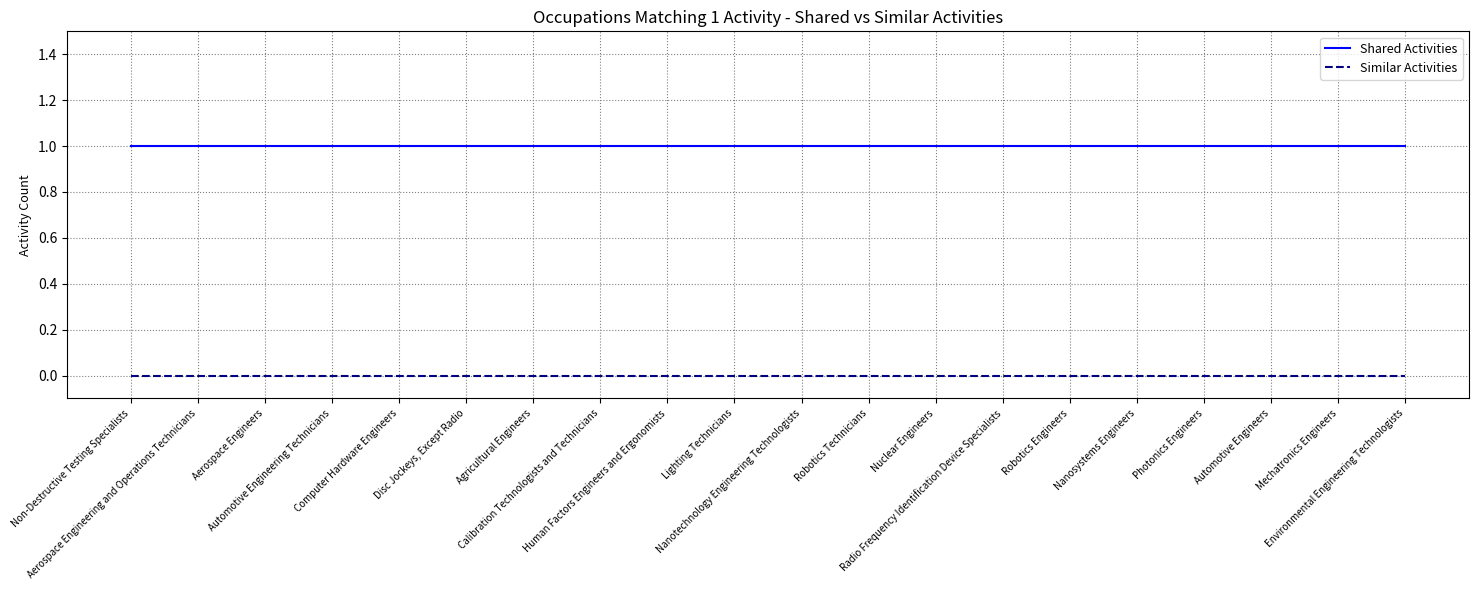

True or false: Similar Activities and Shared Activities intersect in this chart.

False